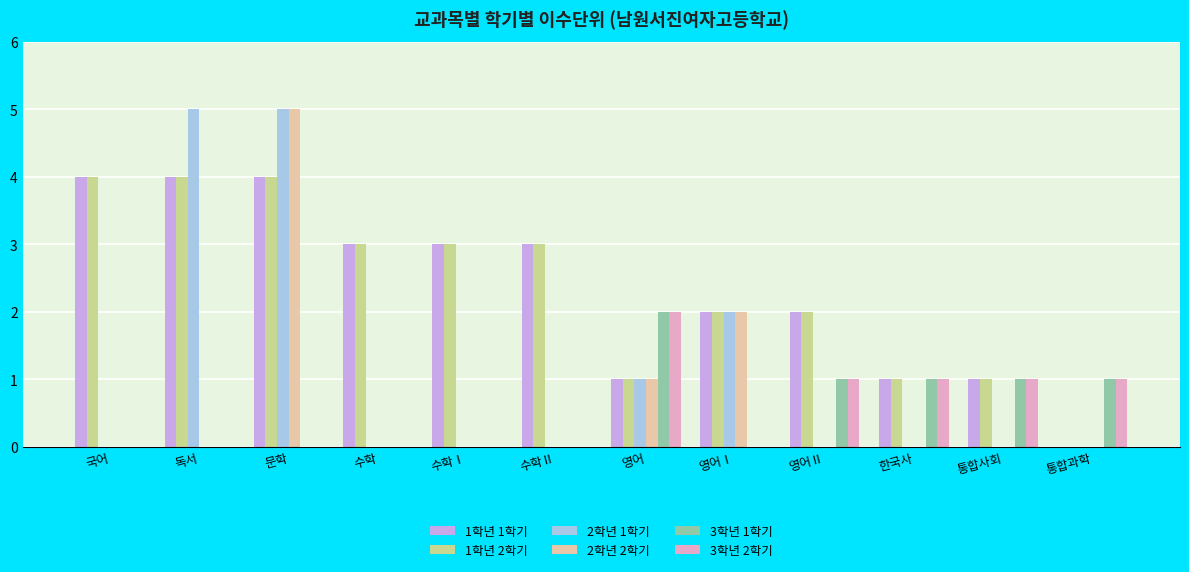

What is the greatest value displayed?

5